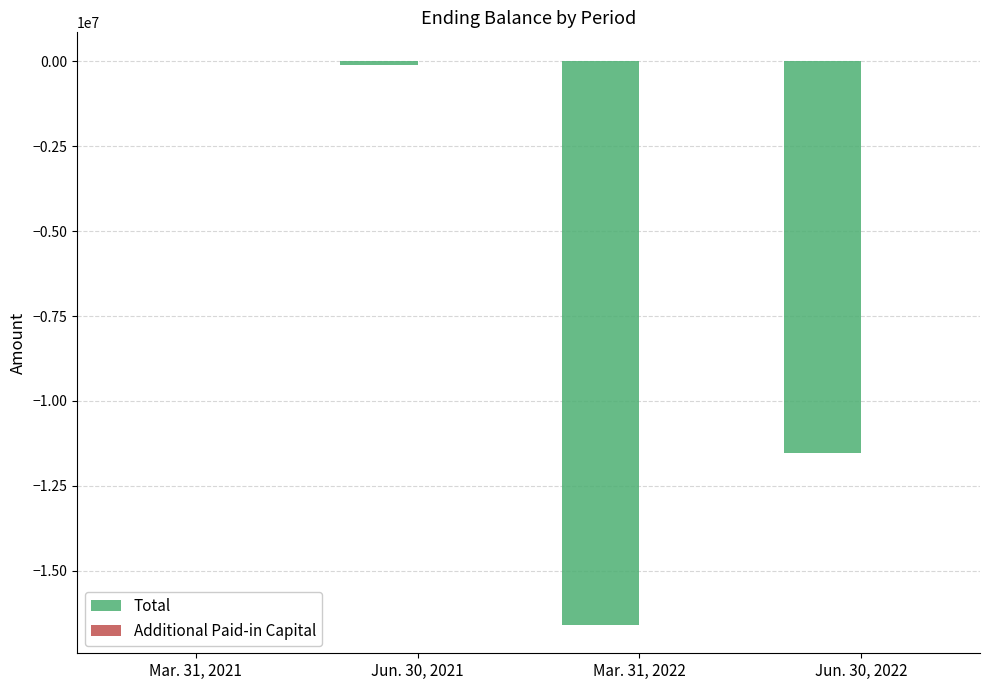

What is the total value across all series at Jun. 30, 2022?

-11518407